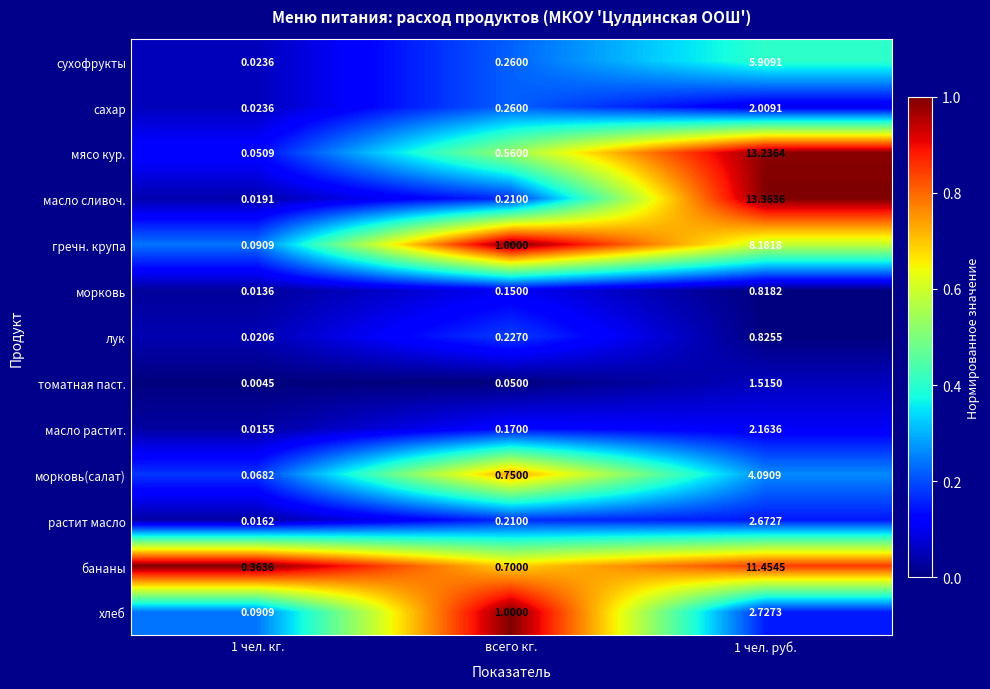

At how many categories does at least one series exceed 0?

3